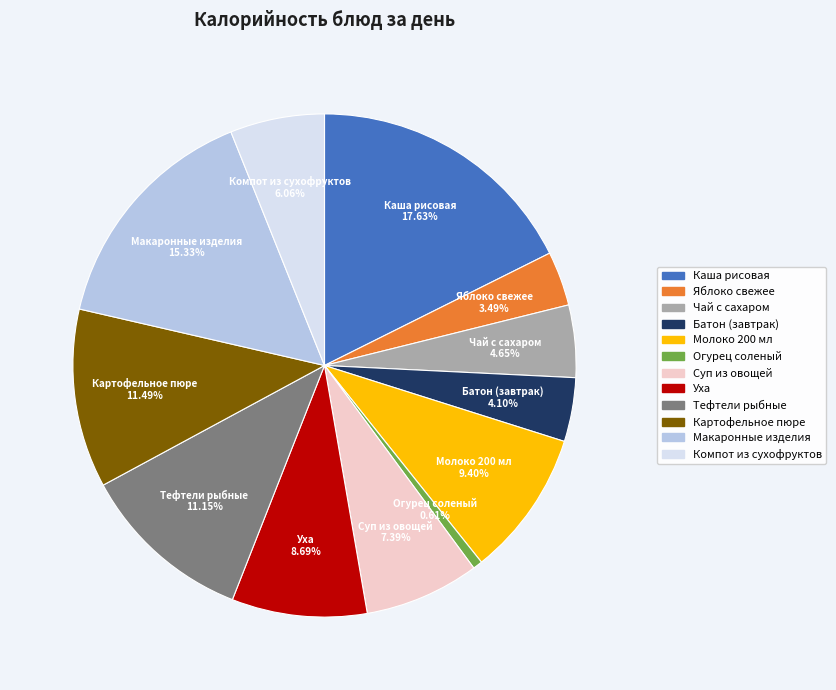

Is there a majority slice in this chart?

No